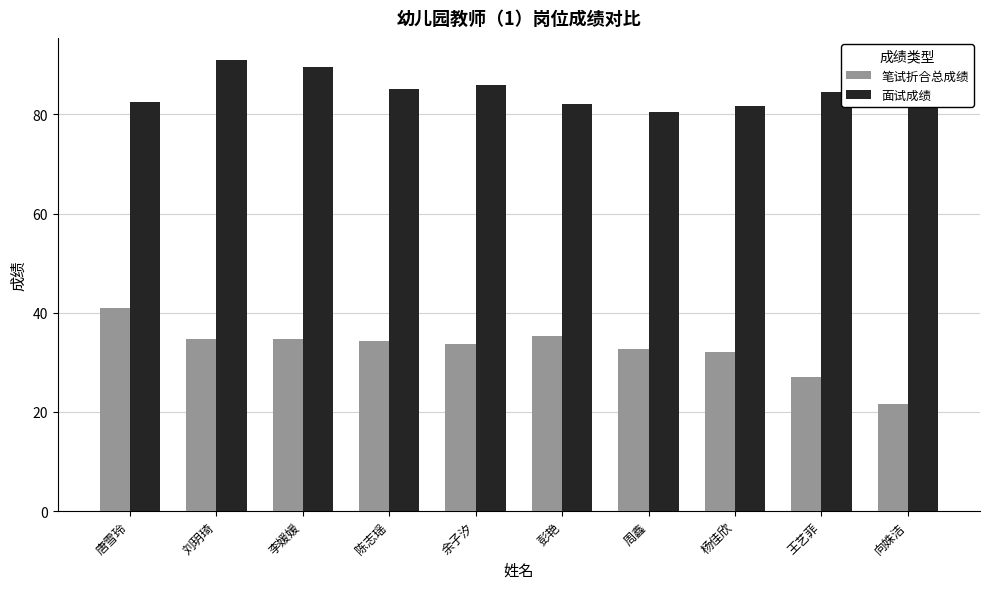

At how many categories does at least one series exceed 37?

10